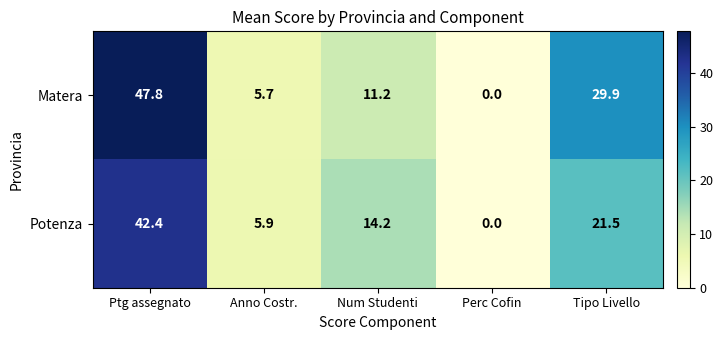

Reading left to right, list all the values displayed in this chart.

Matera: Ptg assegnato=47.8	Anno Costr.=5.7	Num Studenti=11.2	Perc Cofin=0.0	Tipo Livello=29.9
Potenza: Ptg assegnato=42.4	Anno Costr.=5.9	Num Studenti=14.2	Perc Cofin=0.0	Tipo Livello=21.5